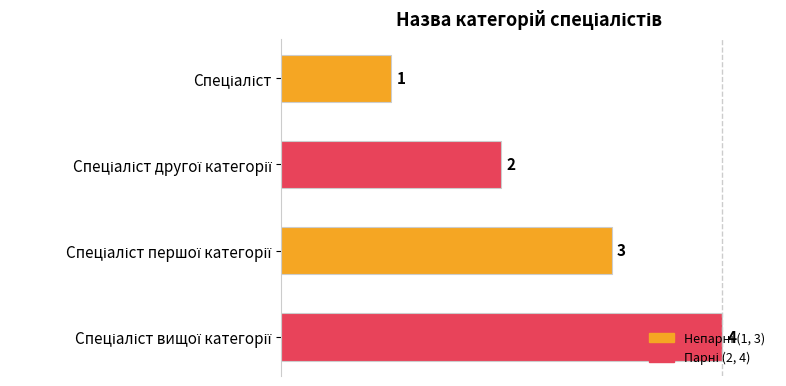

What is the maximum value shown in the chart?

4